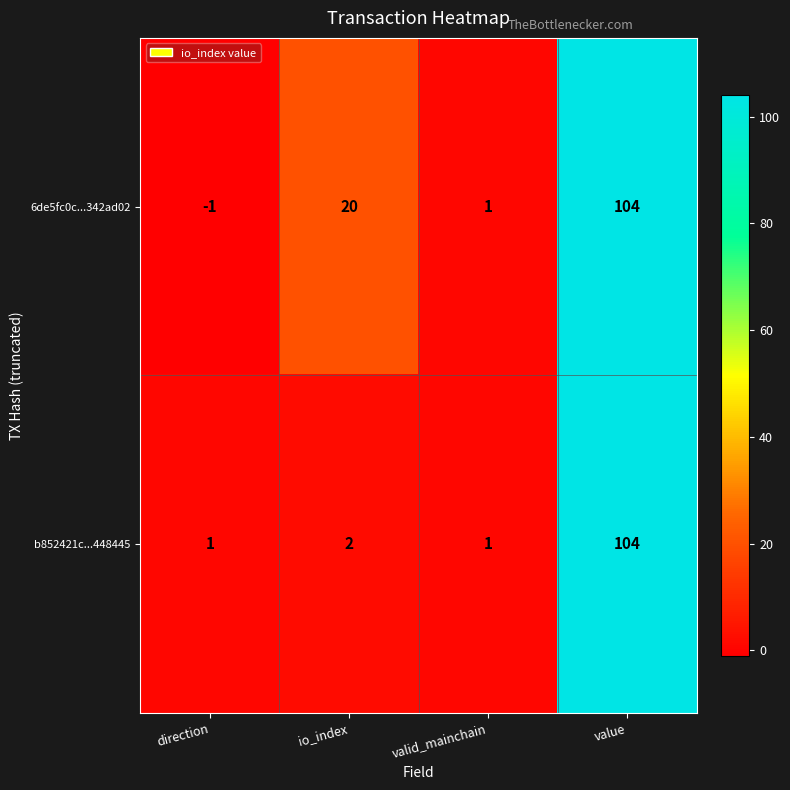

Reading right to left, list all the values displayed in this chart.

6de5fc0c...342ad02: value=104	valid_mainchain=1	io_index=20	direction=-1
b852421c...448445: value=104	valid_mainchain=1	io_index=2	direction=1